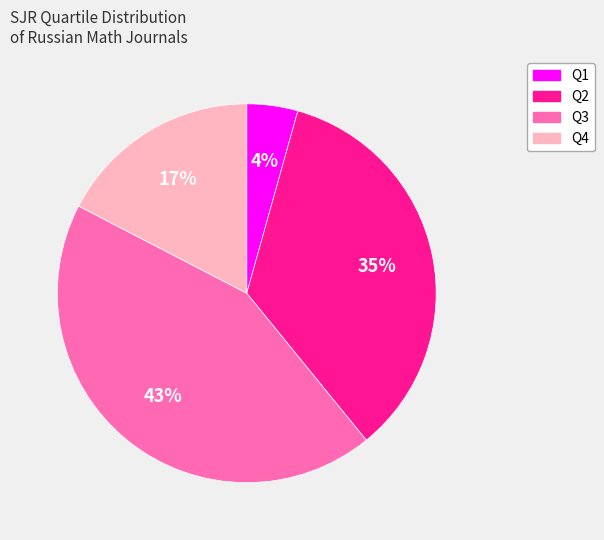

Combined, do Q1 and Q4 account for over 50%?

No